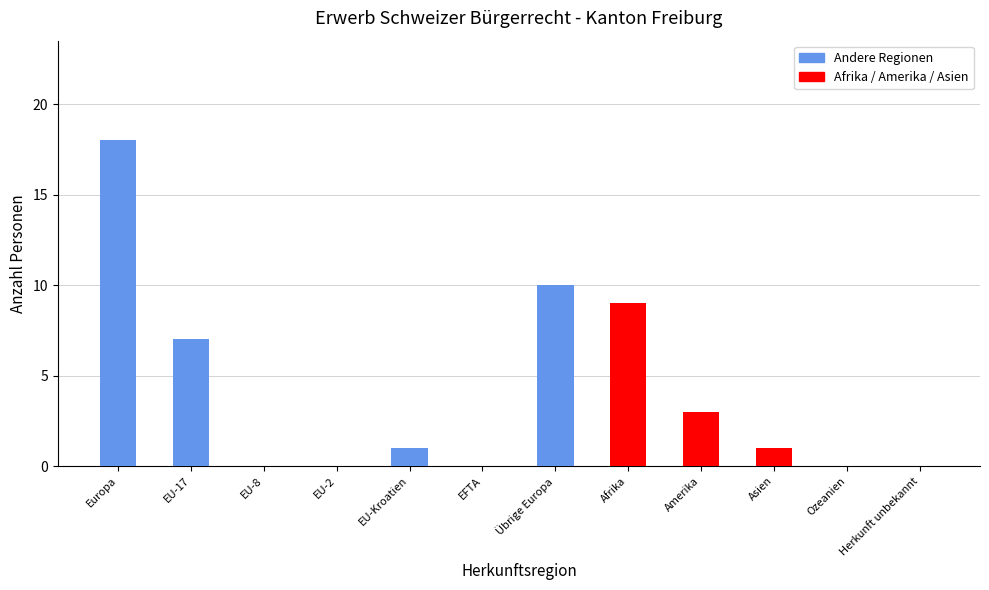

Are the bars horizontal?

No